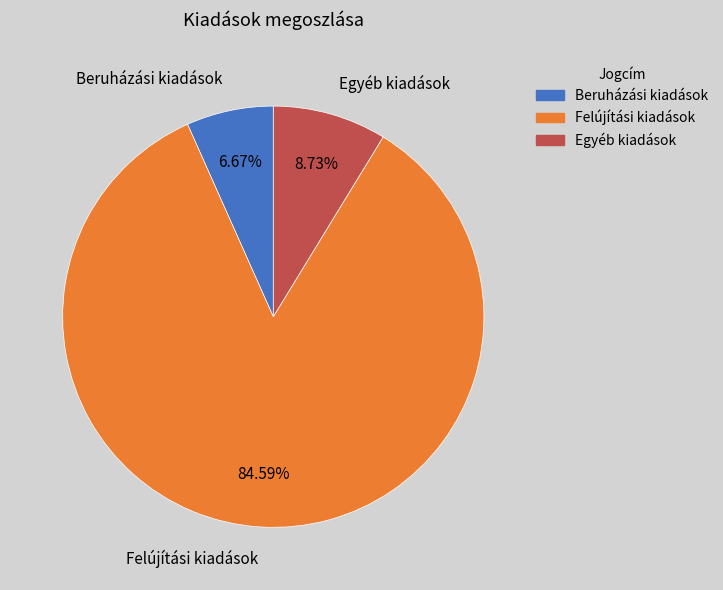

Combined, what portion of the pie is Felújítási kiadások and Egyéb kiadások?

93.3%